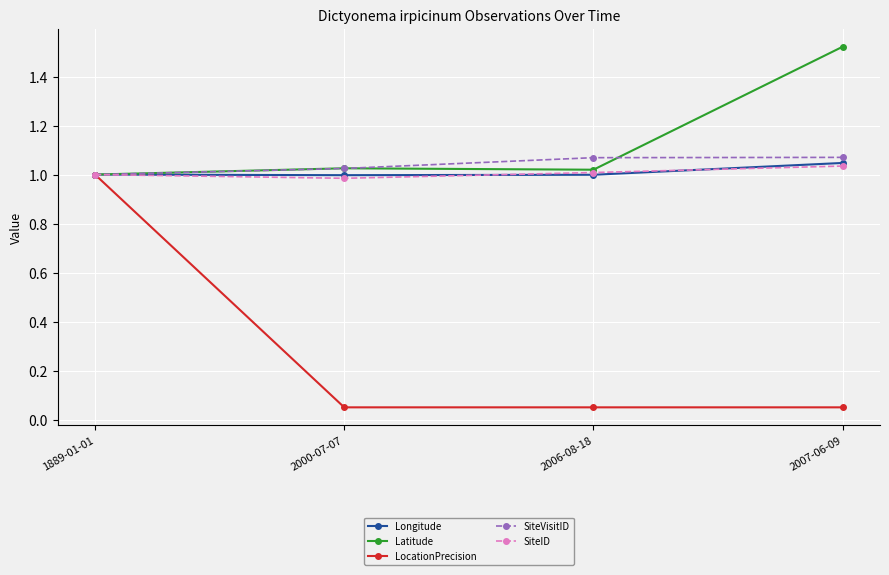

Which category has the highest value in the Latitude series?

2007-06-09